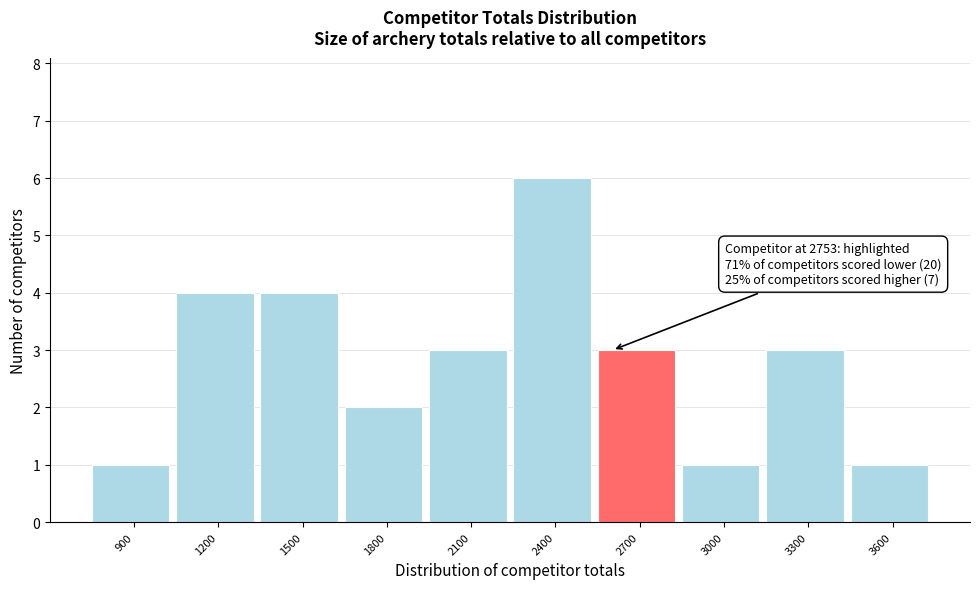

Reading left to right, what are all the values shown in this chart?

1	4	4	2	3	6	3	1	3	1